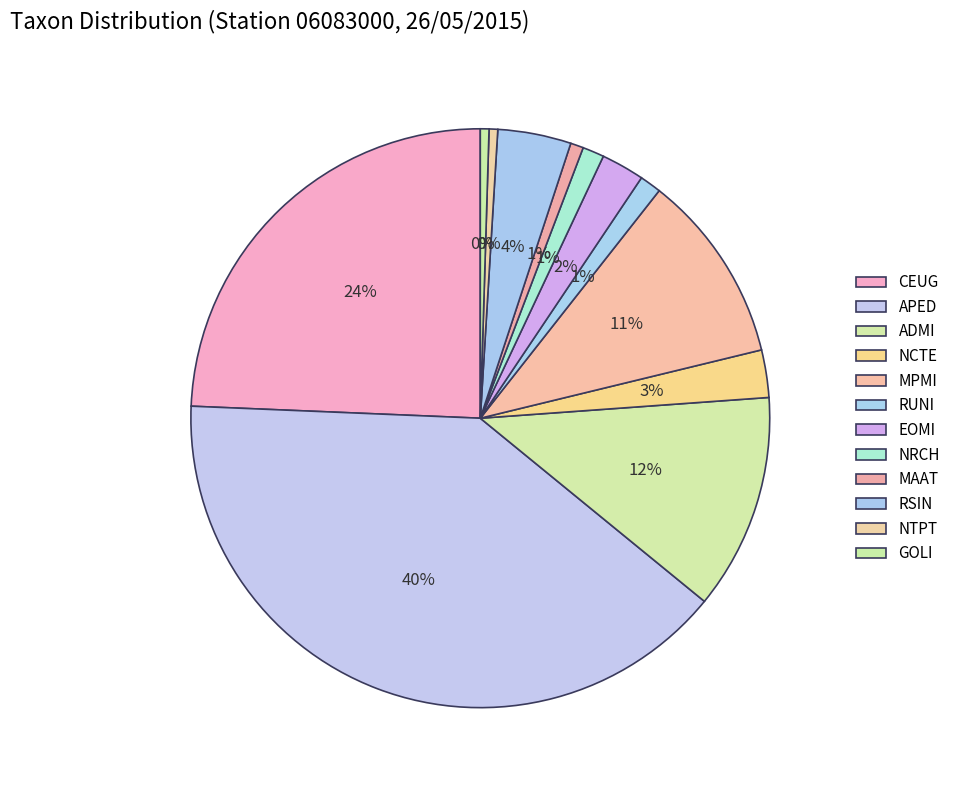

Count the number of slices in the pie.

12